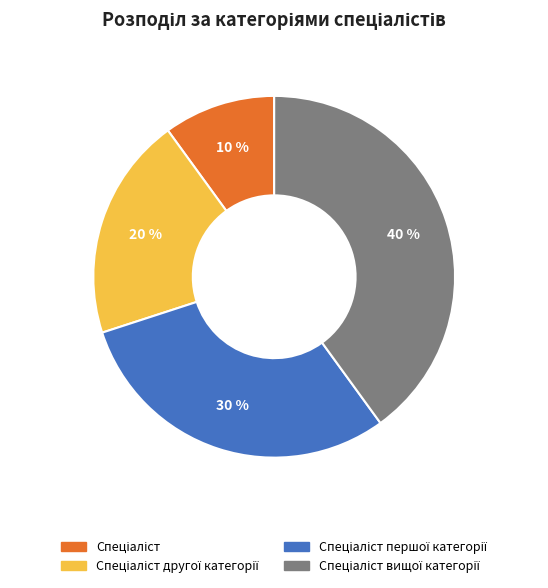

Is there any slice that represents more than half of the pie?

No